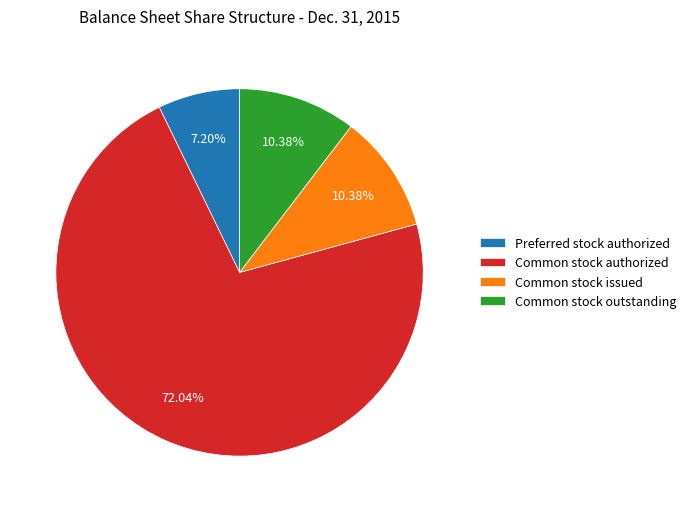

What is the ratio of the value at Common stock issued to the value at Preferred stock authorized?

1.4